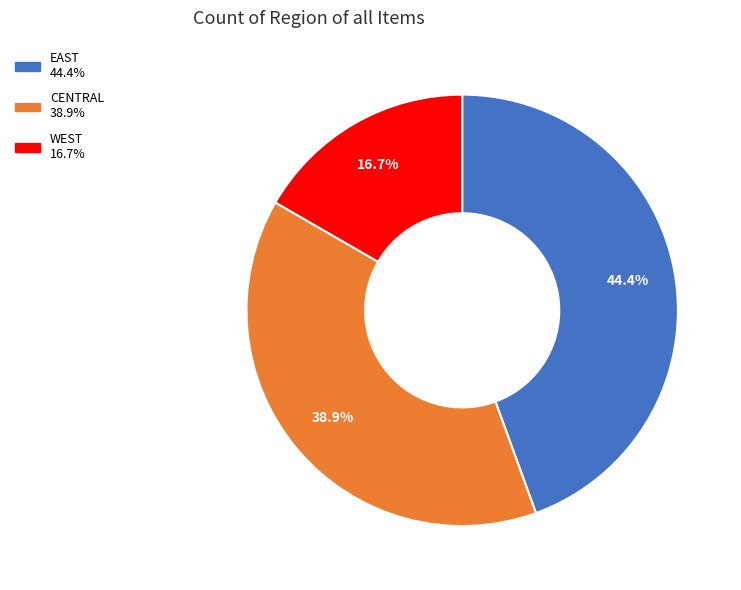

Which slice is the smallest?

WEST